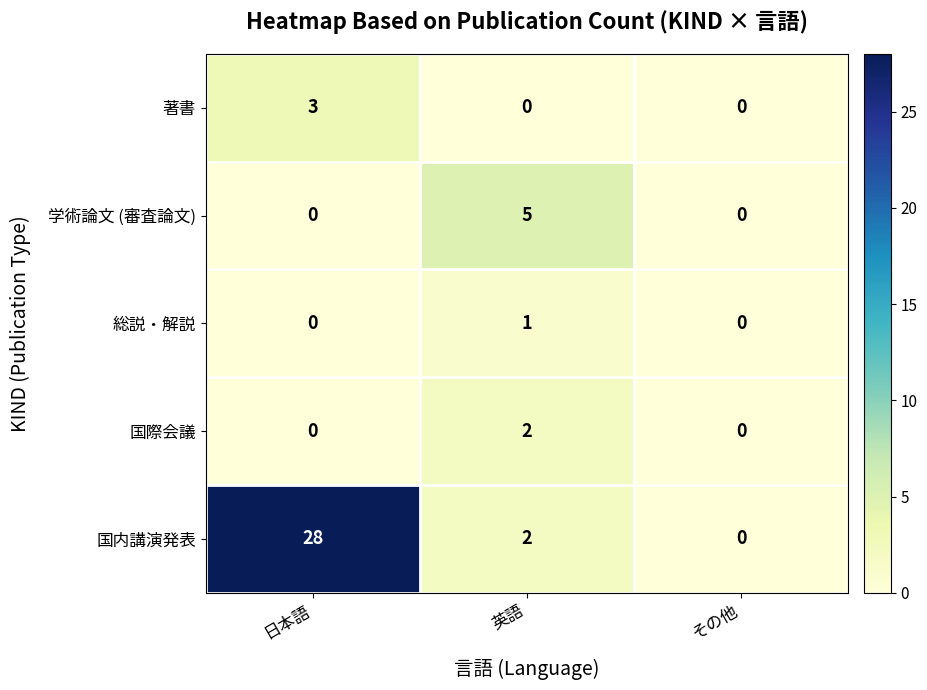

List the series in order of their peak value, highest first.

国内講演発表, 学術論文 (審査論文), 著書, 国際会議, 総説・解説